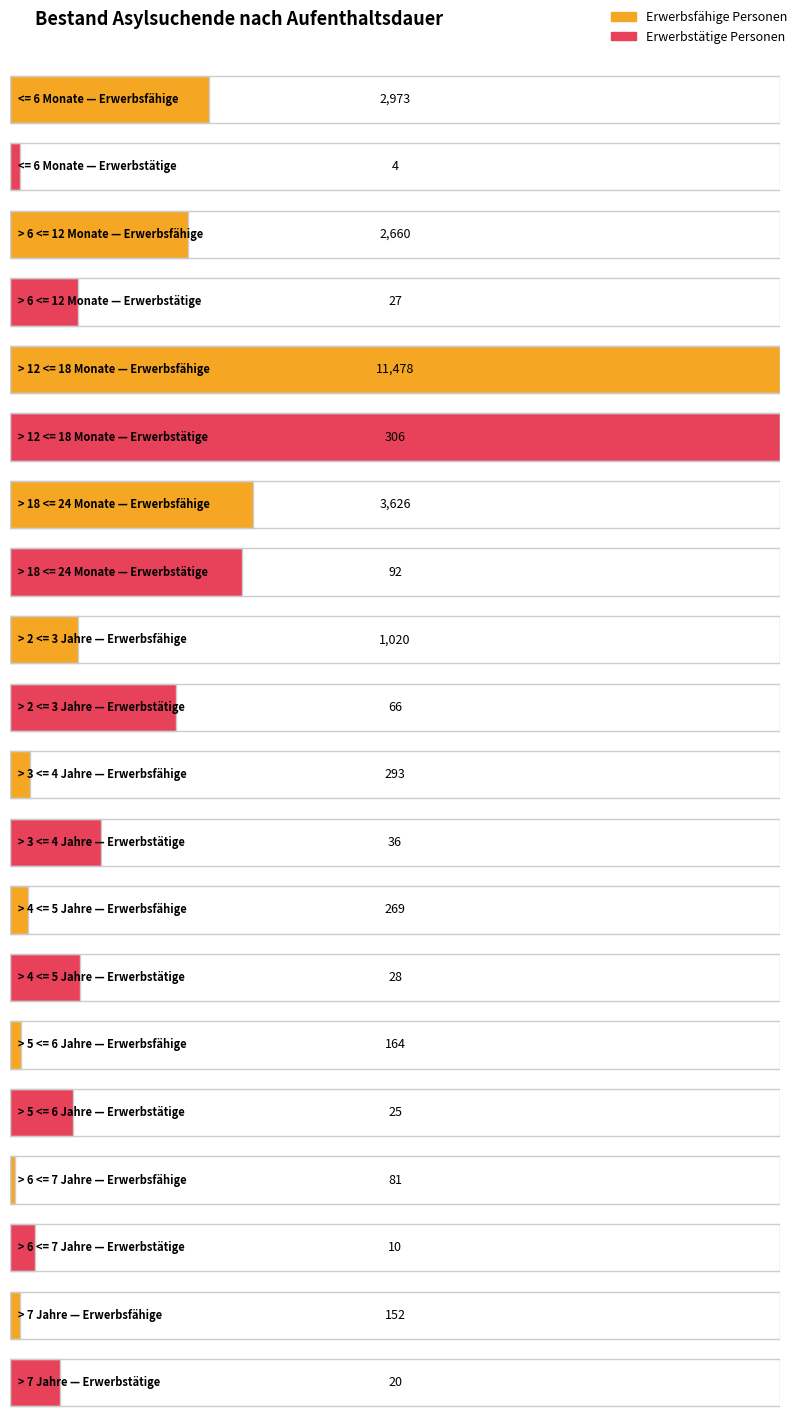

Reading right to left, what are all the values shown in this chart?

Erwerbsfähige Personen: 152	81	164	269	293	1020	3626	11478	2660	2973
Erwerbstätige Personen: 20	10	25	28	36	66	92	306	27	4